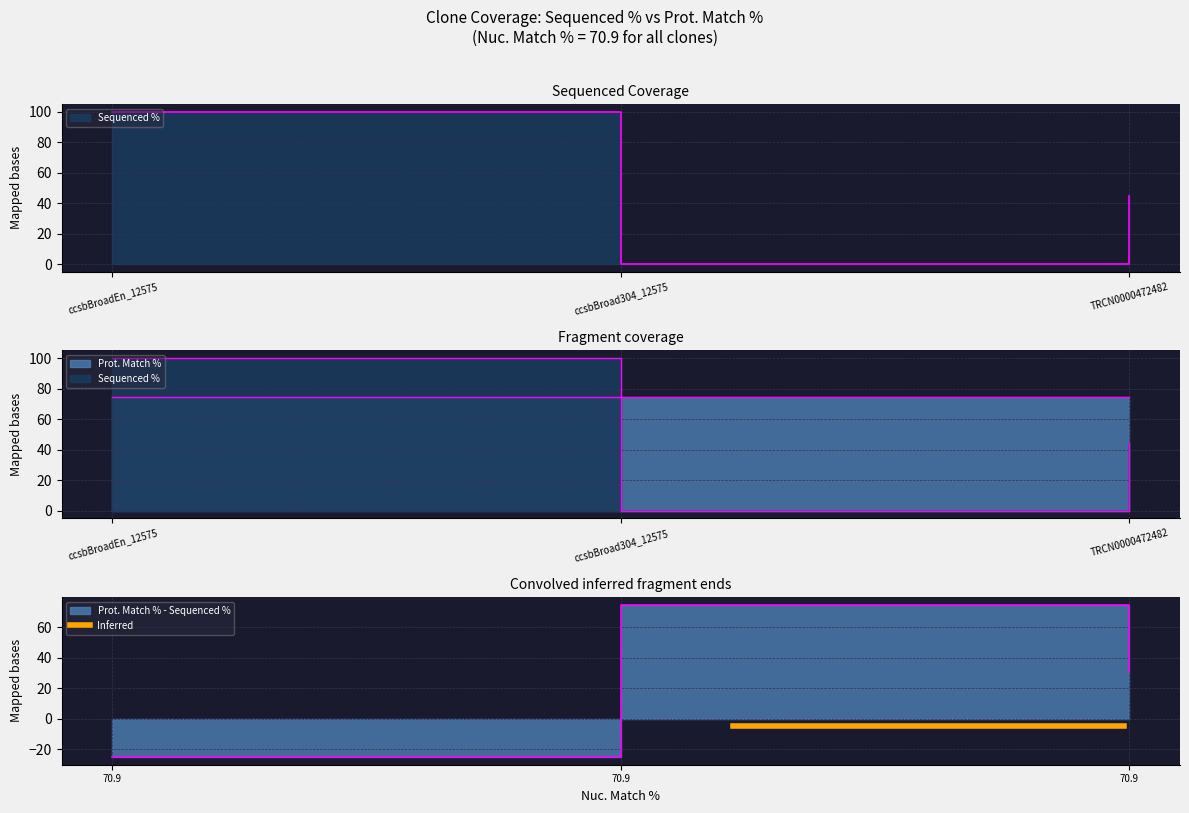

Rank the categories by value from highest to lowest.

ccsbBroadEn_12575, TRCN0000472482, ccsbBroad304_12575